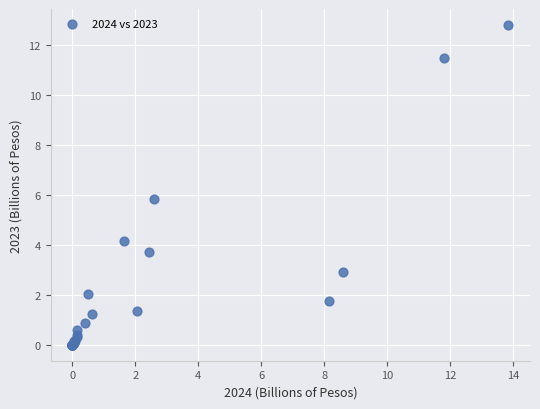

What Y value in the scatter plot is closest to 6?

5.8